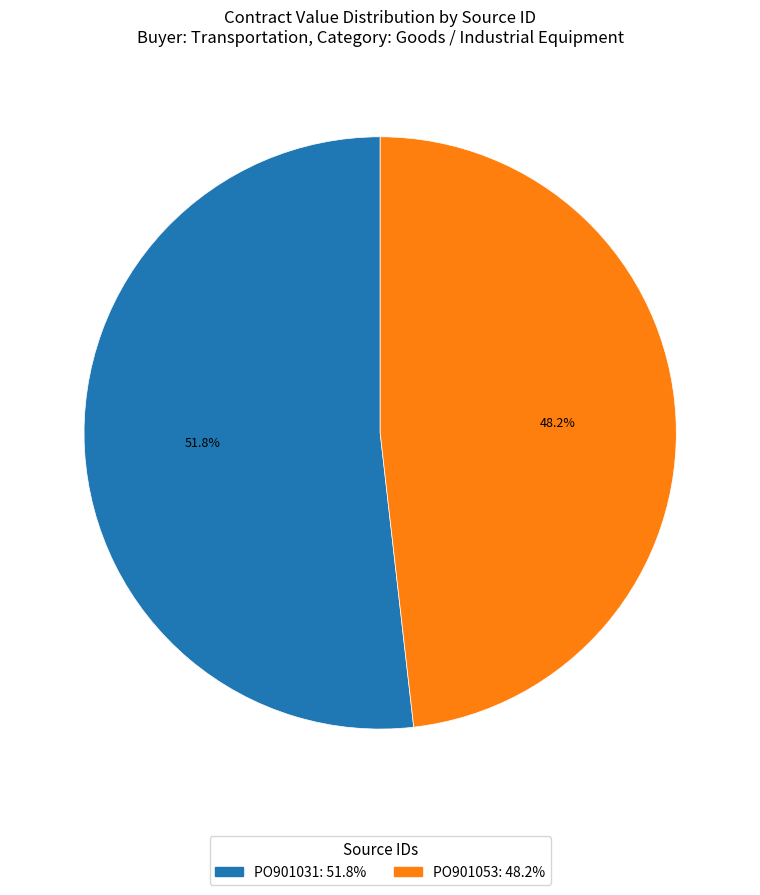

Is there a majority slice in this chart?

Yes